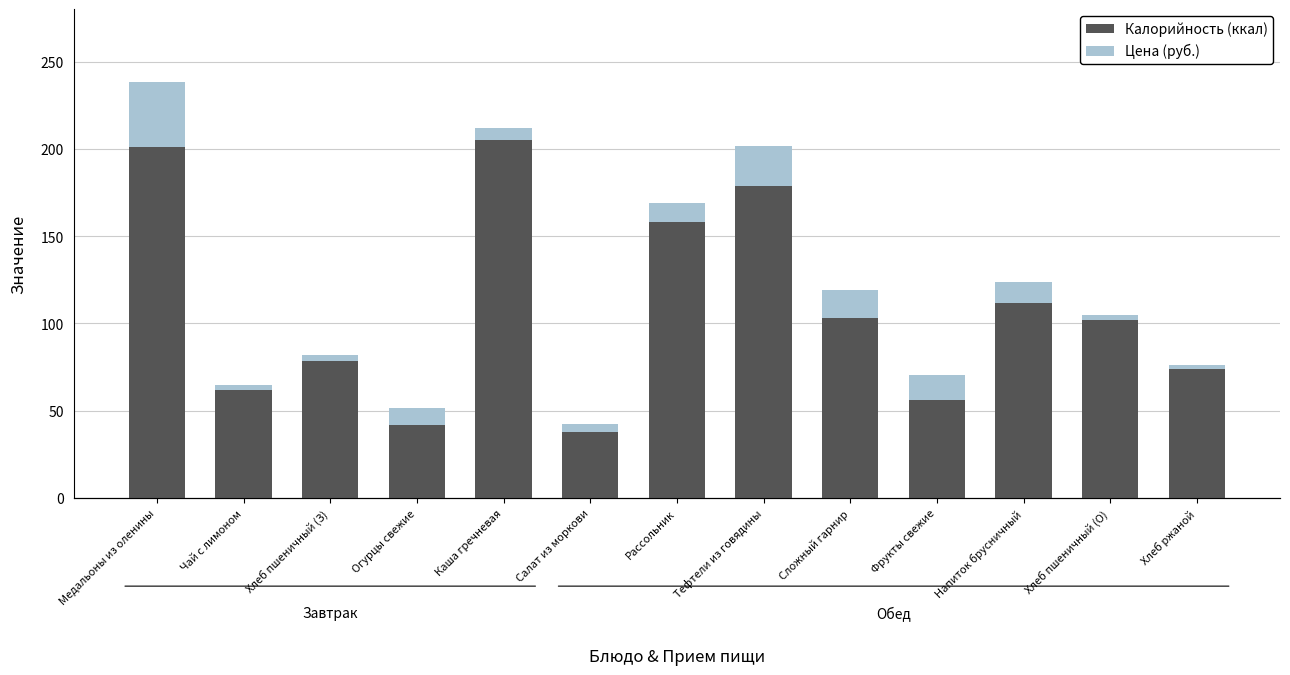

At how many categories does at least one series exceed 89?

7